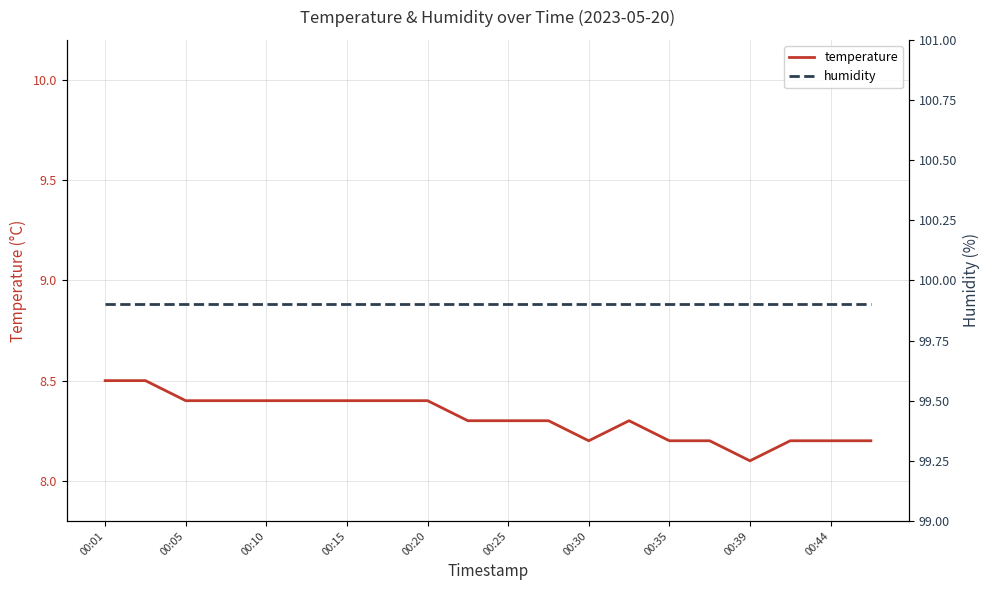

What is the sum of all temperature values?

166.3